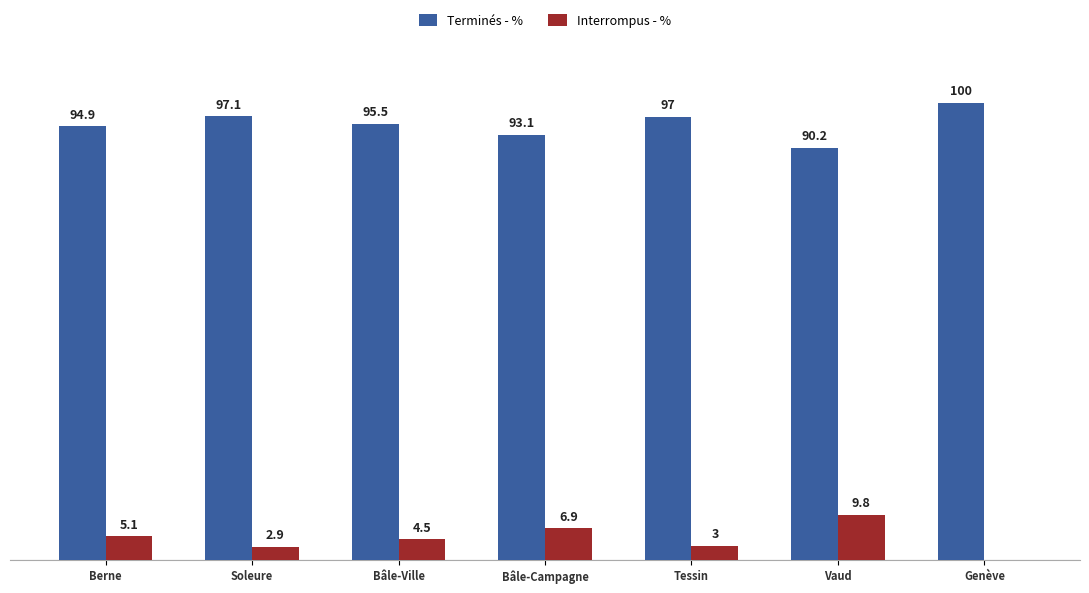

Which series has the largest total across all categories?

Terminés - %